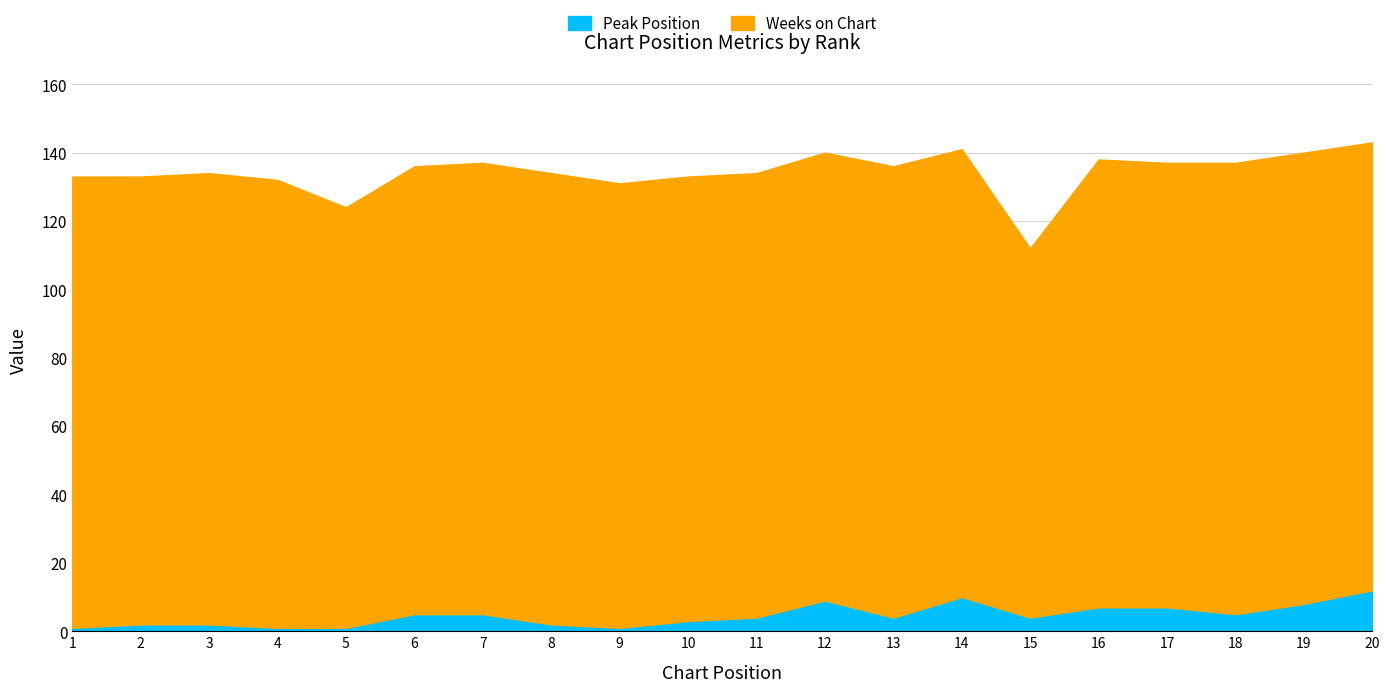

What is the sum of the values at 18 and 11?

9